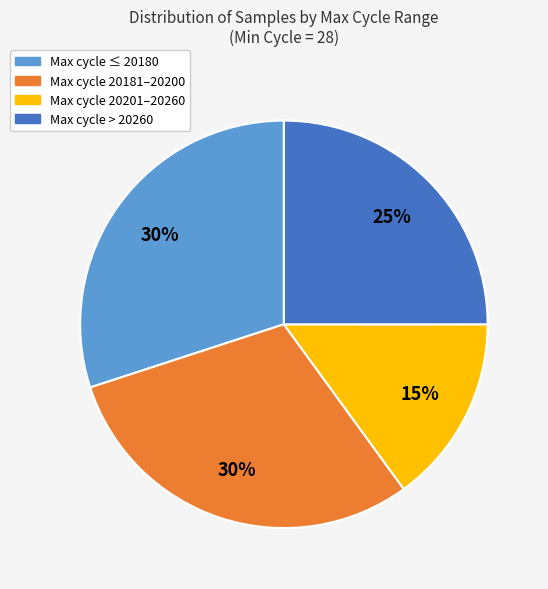

What is the smallest slice in the pie chart?

Max cycle 20201–20260